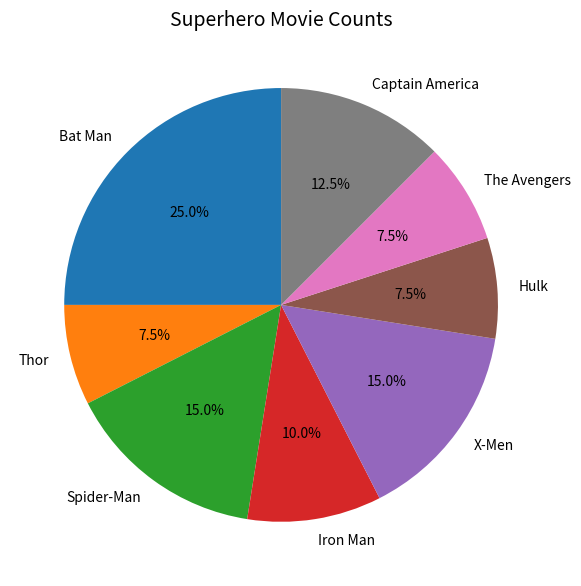

To the nearest percent, what is the combined percentage of Thor and Captain America?

20%